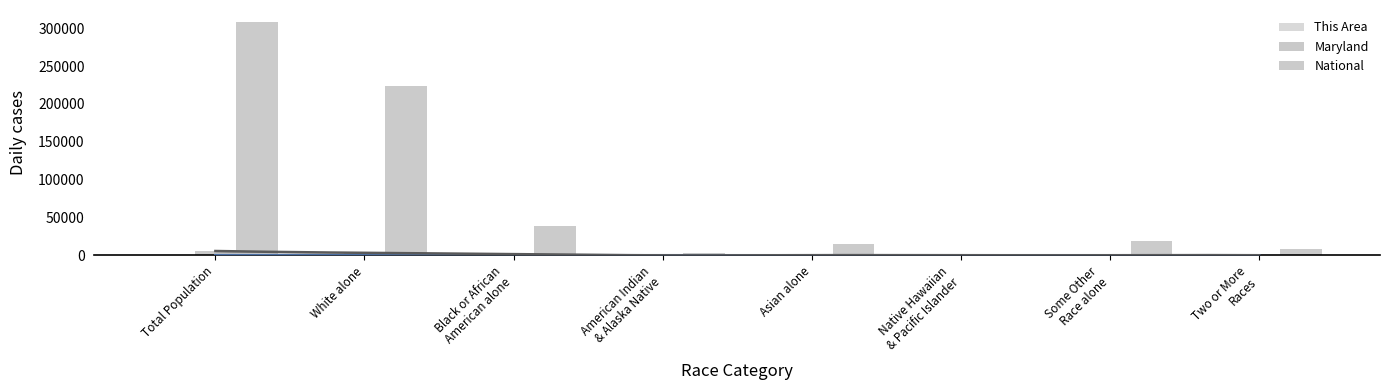

What are all the series names shown in the legend?

This Area, Maryland, National